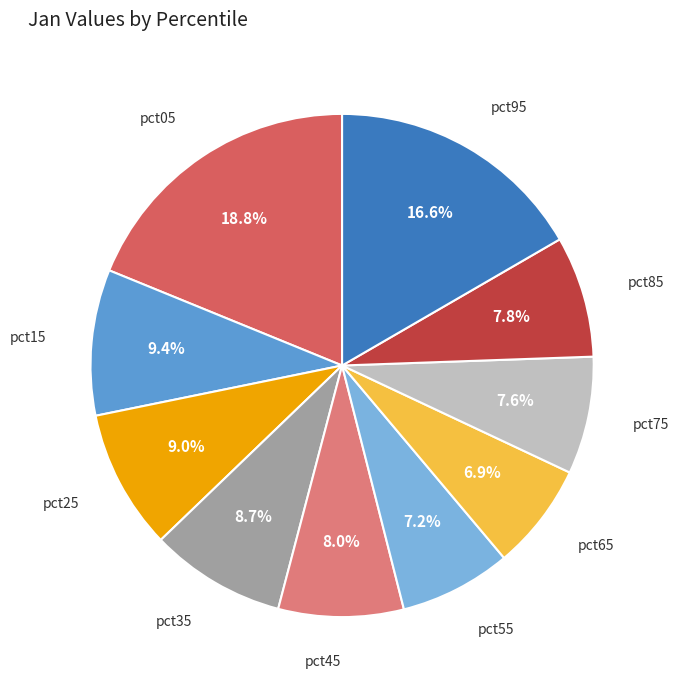

Is there any slice that represents more than half of the pie?

No